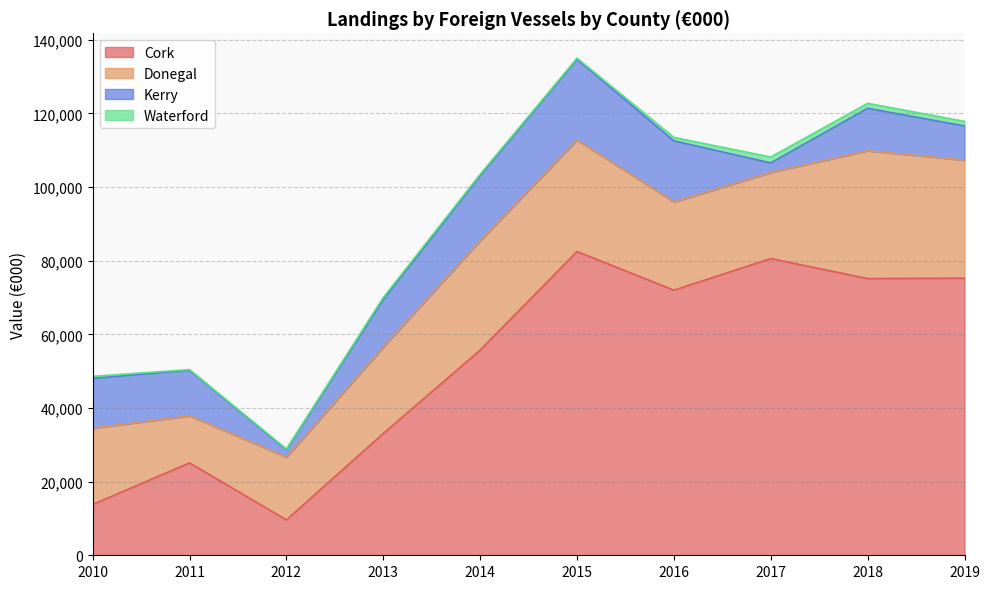

What is the difference between the highest and lowest values at 2014?

55318